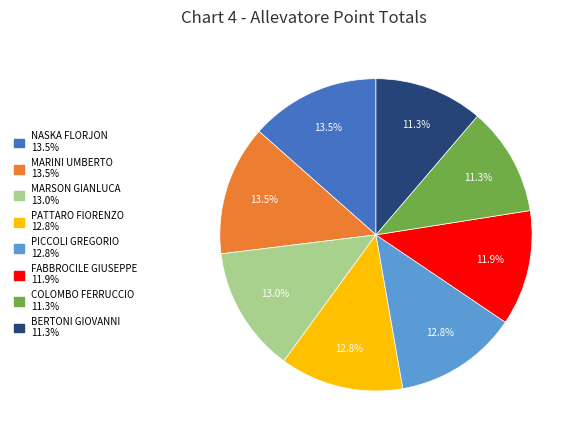

Does MARSON GIANLUCA represent more than half of the total?

No